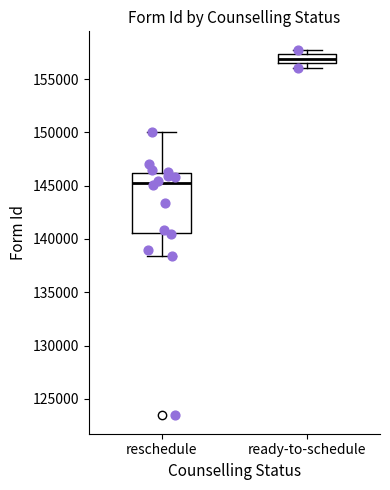

Comparing the boxes themselves (not the whiskers), which one is the tallest?

reschedule